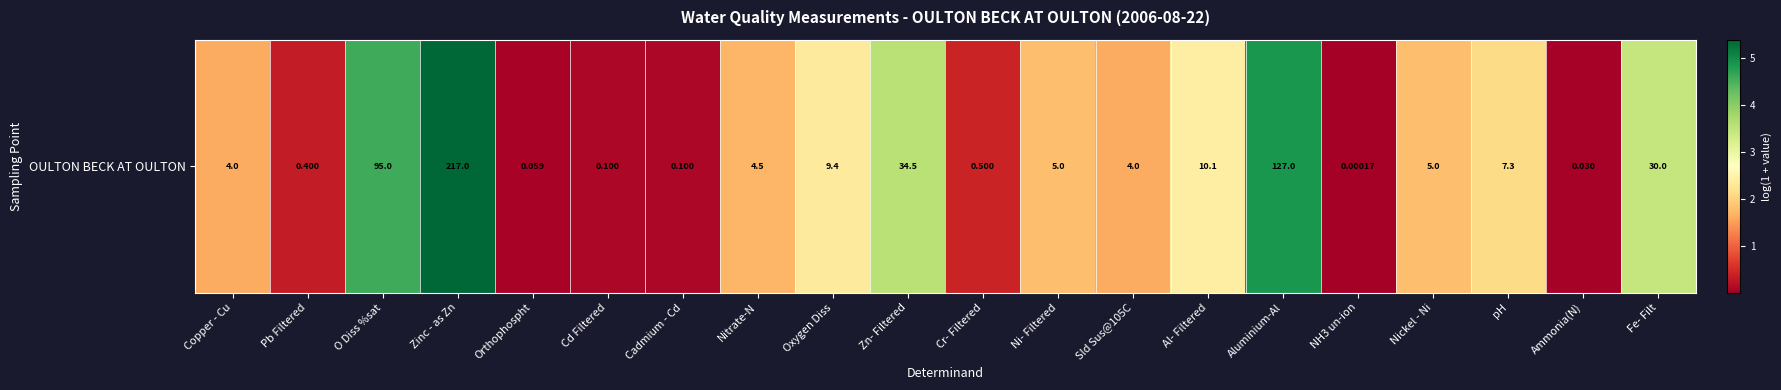

Where does the data first go above 1?

Copper - Cu